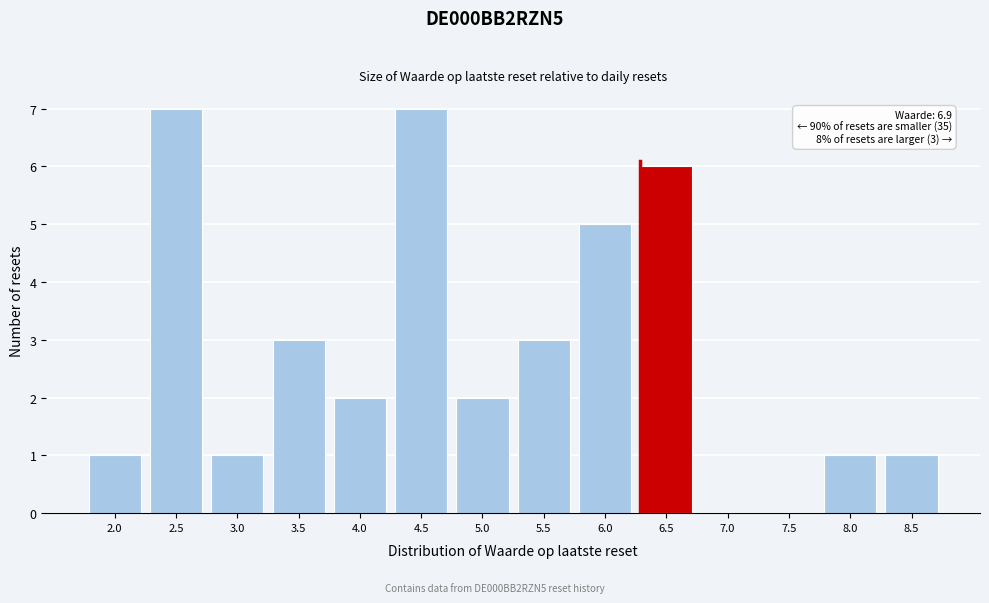

Reading left to right, extract all data points from this chart.

2.0=1	2.5=7	3.0=1	3.5=3	4.0=2	4.5=7	5.0=2	5.5=3	6.0=5	6.5=6	7.0=0	7.5=0	8.0=1	8.5=1